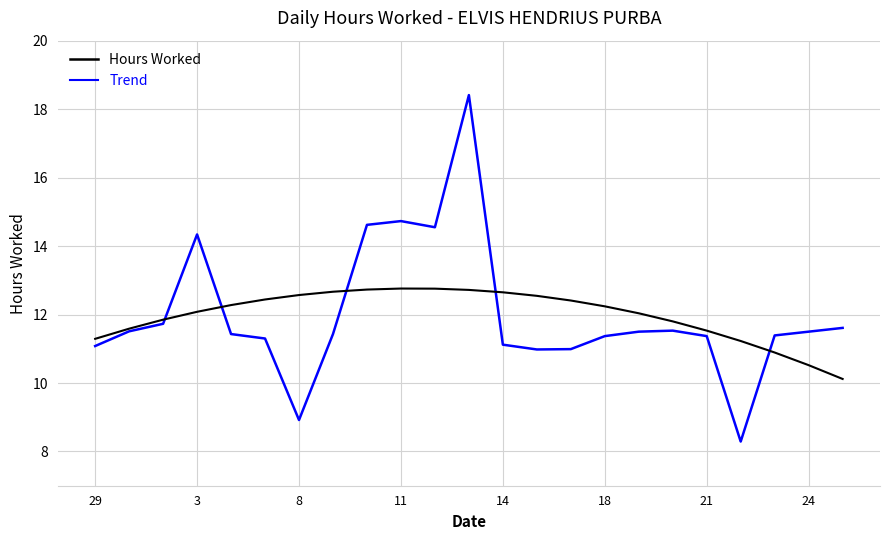

List the series in order of their peak value, highest first.

Hours Worked, Trend